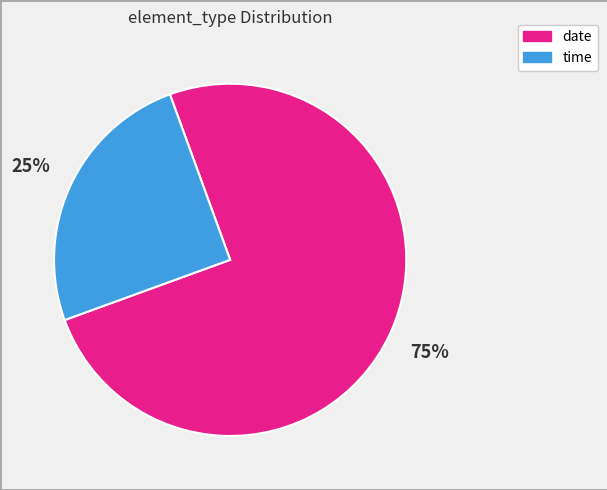

To the nearest percent, what is the difference between the time and date slice percentages?

50%